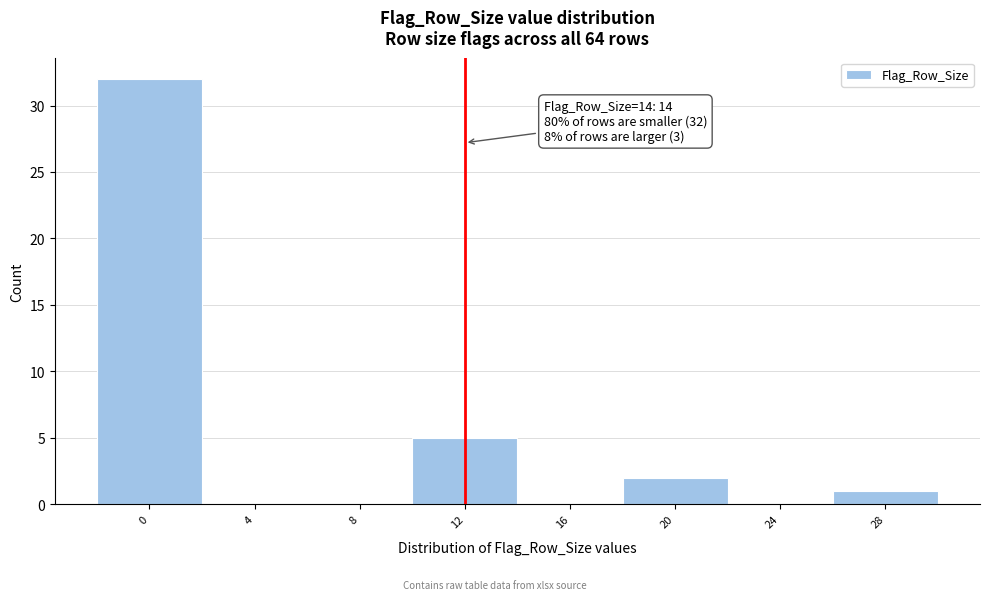

Reading right to left, transcribe all the data shown in this chart.

28=1	24=0	20=2	16=0	12=5	8=0	4=0	0=32